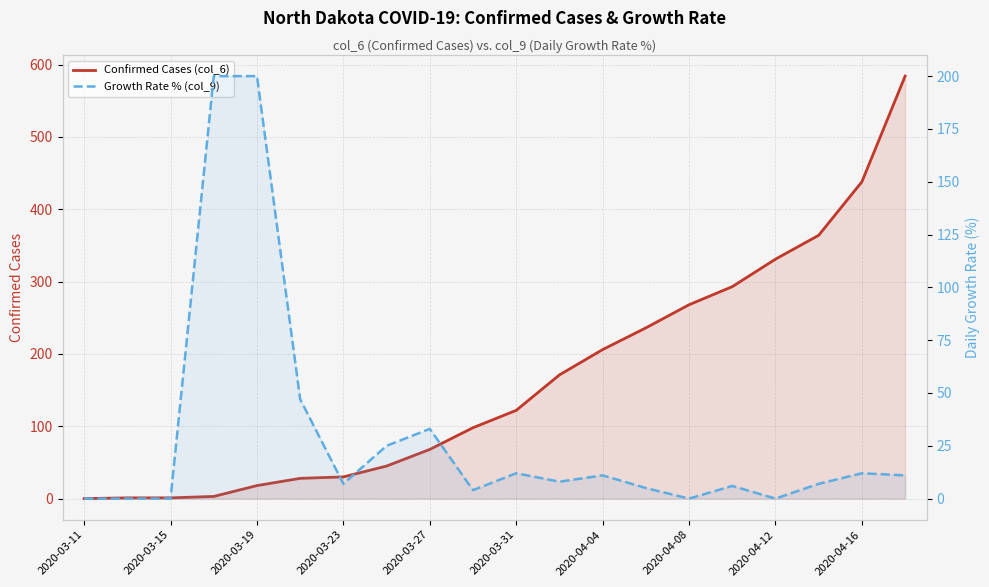

In Growth Rate % (col_9), how many points are lower than both neighbors (excluding endpoints)?

5